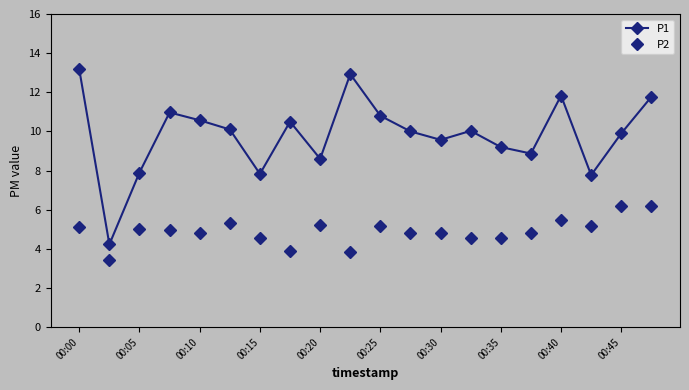

Does the chart have visible grid lines?

No